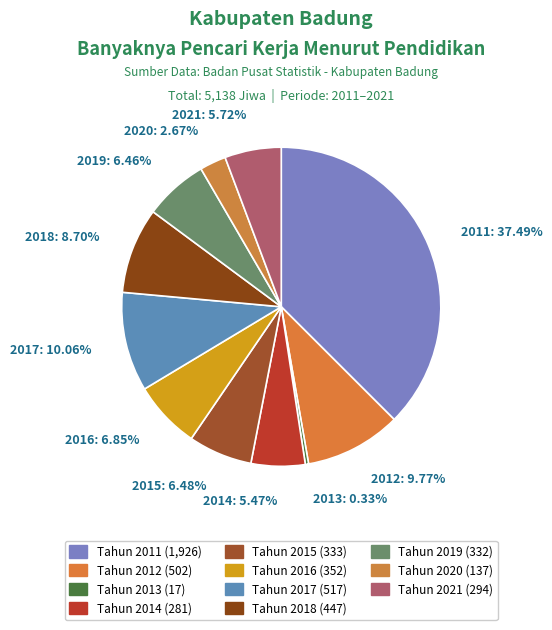

To the nearest percent, what percentage of the pie is Tahun 2016?

7%